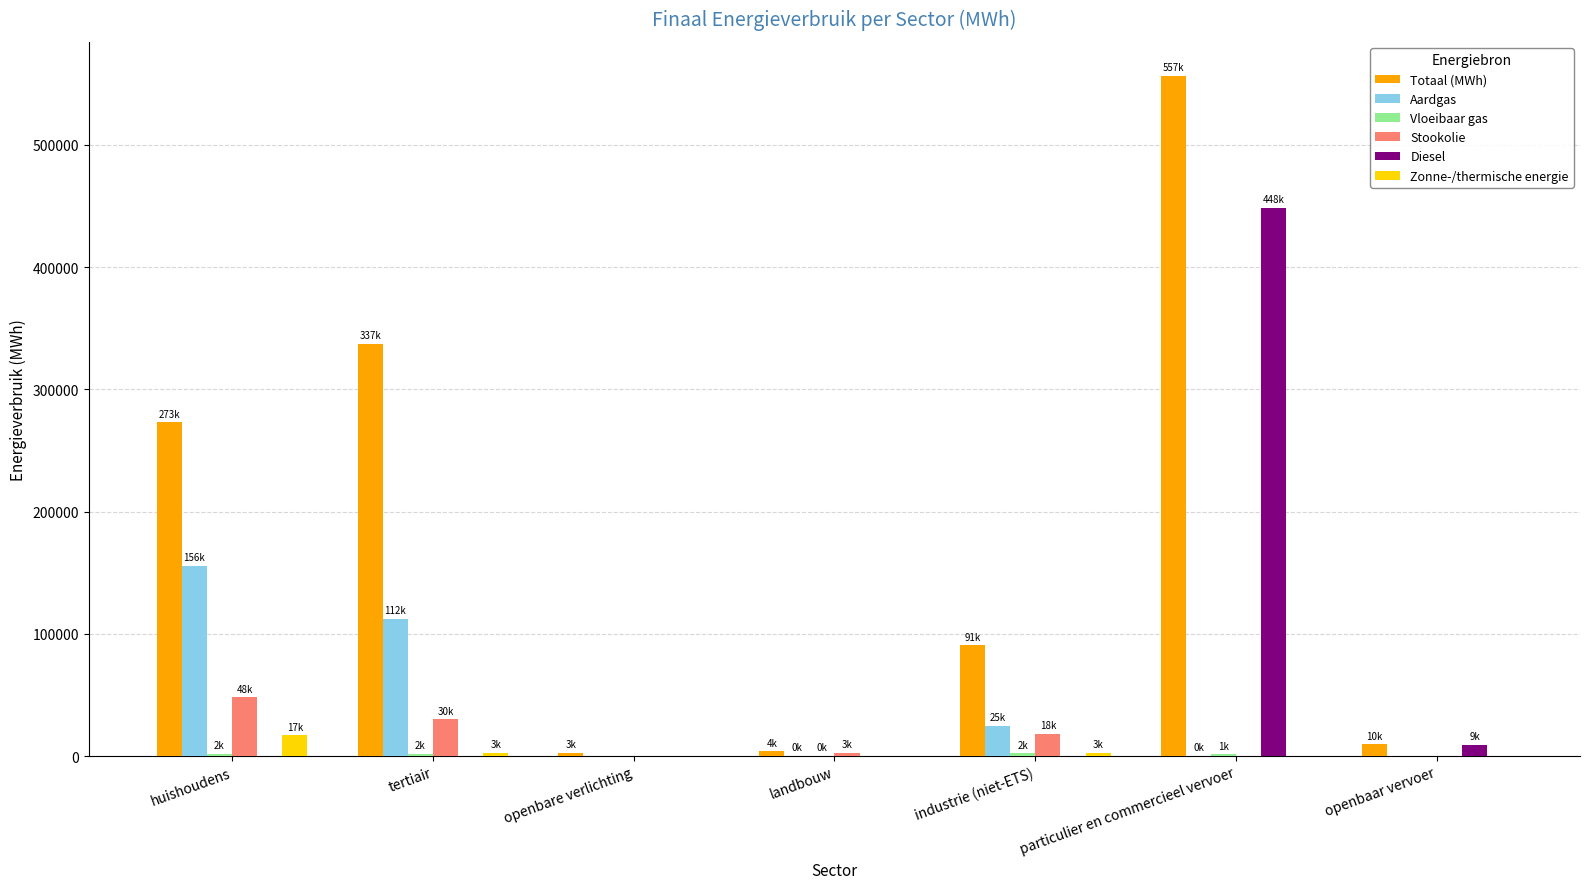

What is the sum of the Totaal (MWh) values at industrie (niet-ETS) and particulier en commercieel vervoer?

647177.0